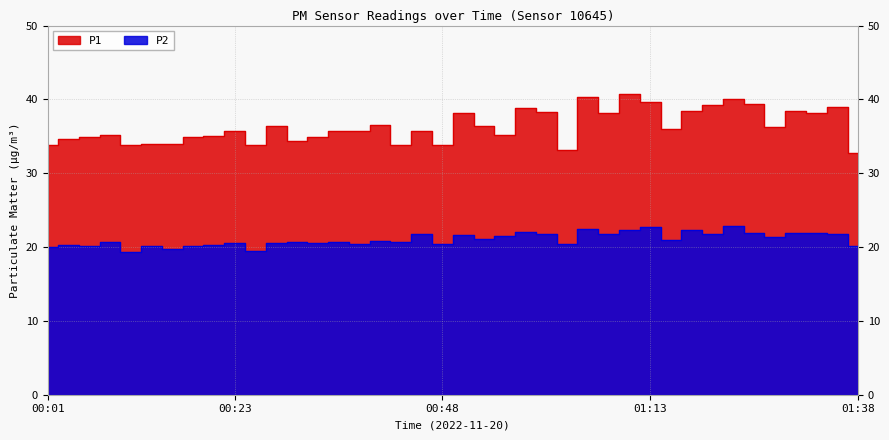

What is the difference between the highest and lowest values at 00:23?

15.2